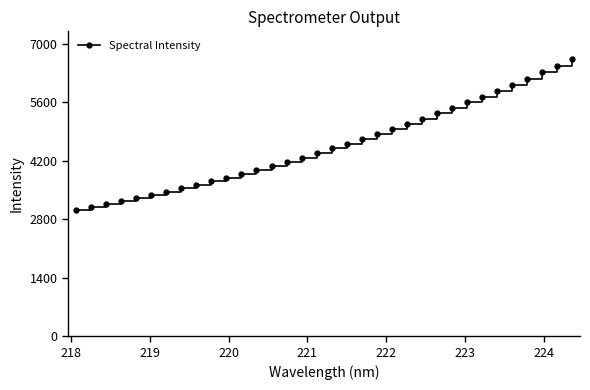

Is this an area chart (filled region under the line)?

No